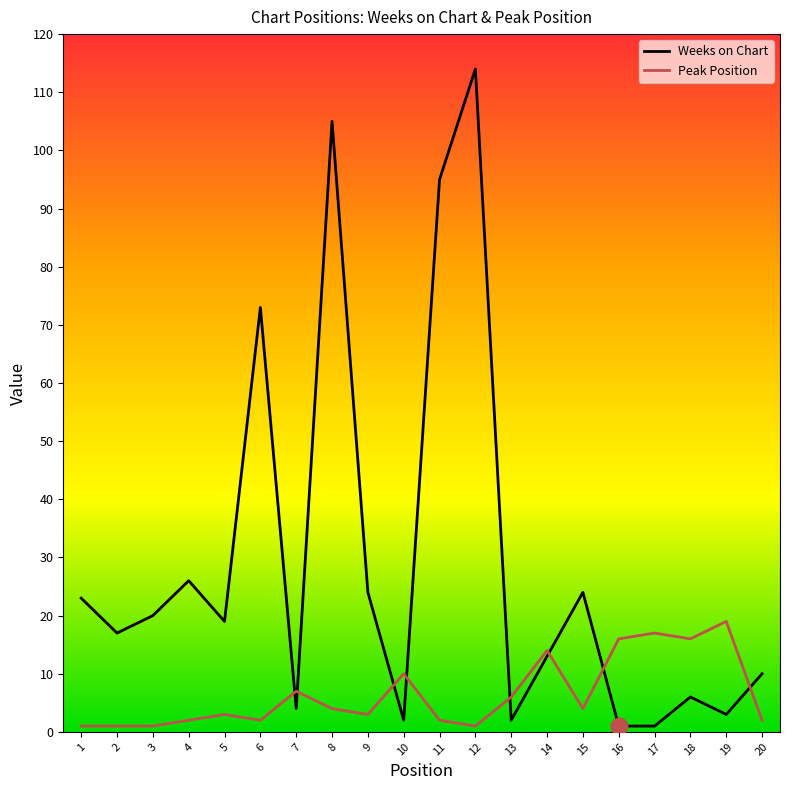

Is it true that Weeks on Chart equals 23 at 1?

True